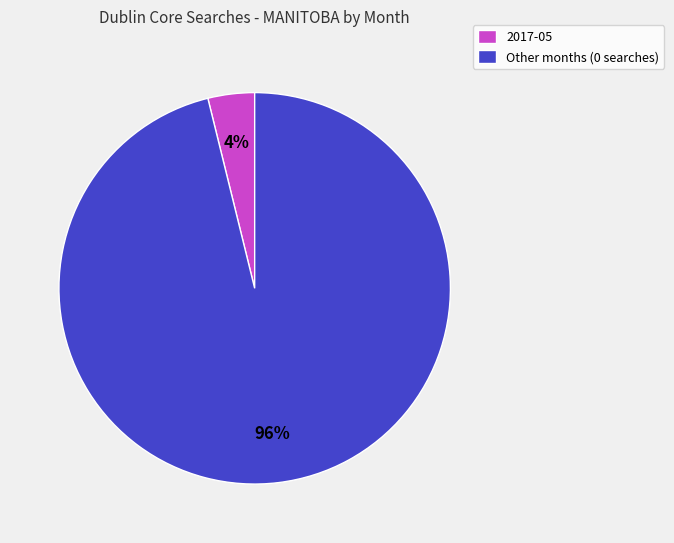

Count the number of slices in the pie.

2